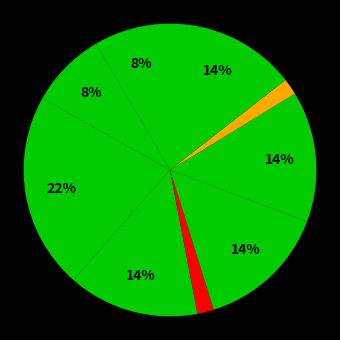

Is there a majority slice in this chart?

No